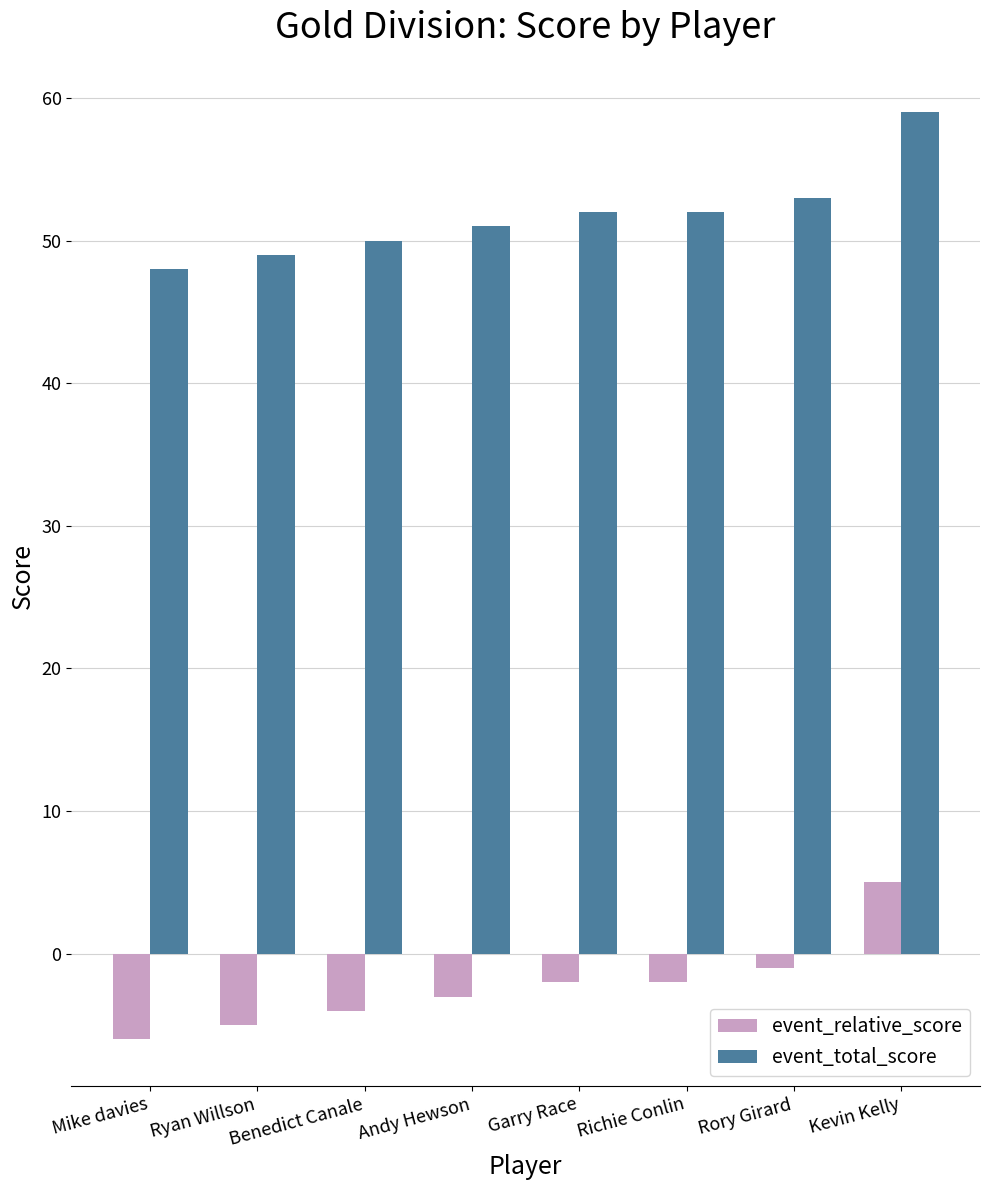

What is the total value across all series at Mike davies?

42